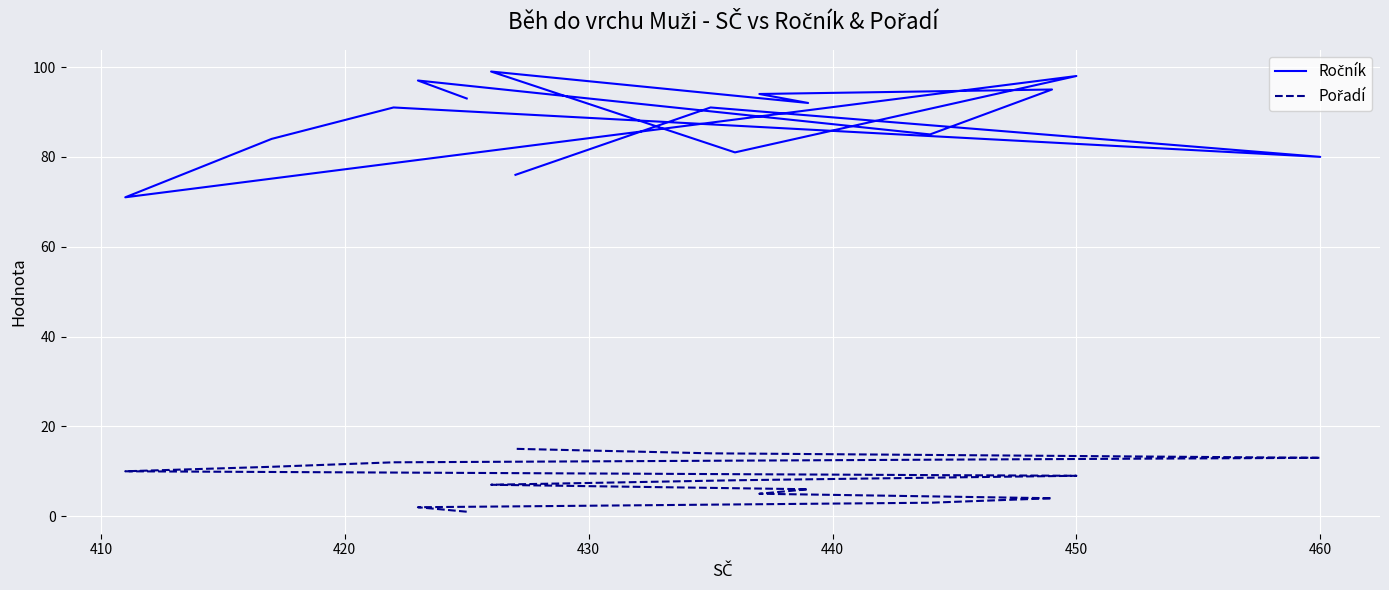

True or false: Pořadí has more than 1 interior local peaks.

False